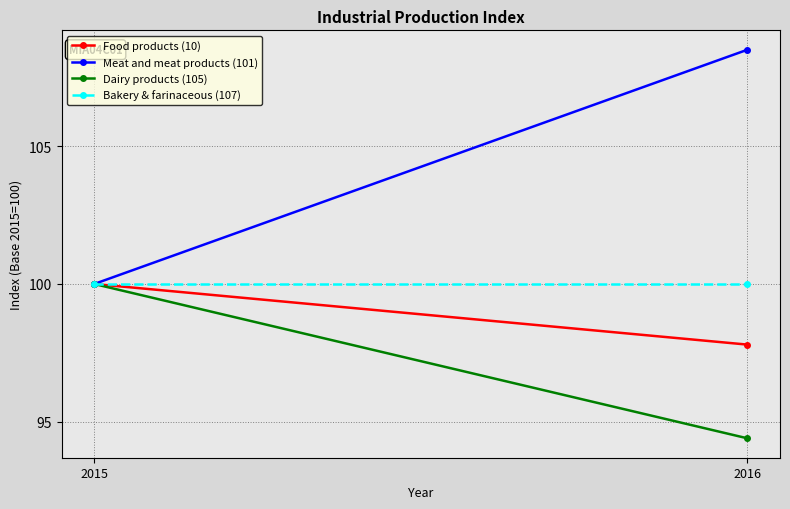

Which has a higher value, 2016 or 2015?

2015